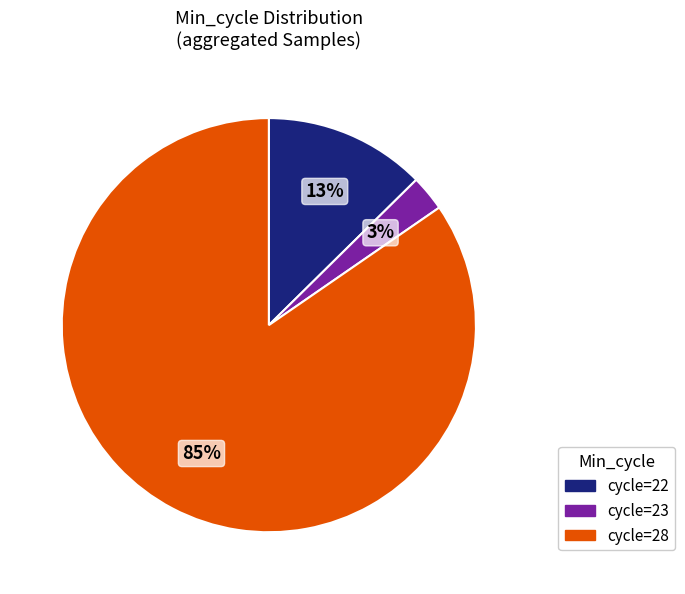

Does any single category account for the majority?

Yes